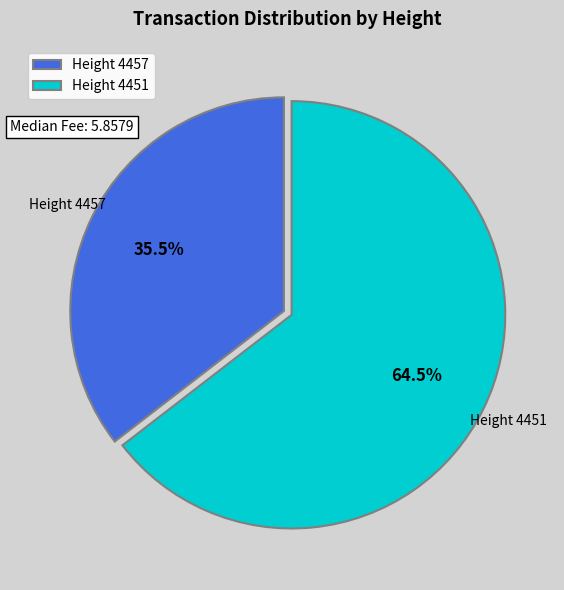

Is the sum of Height 4457 and Height 4451 greater than half?

Yes